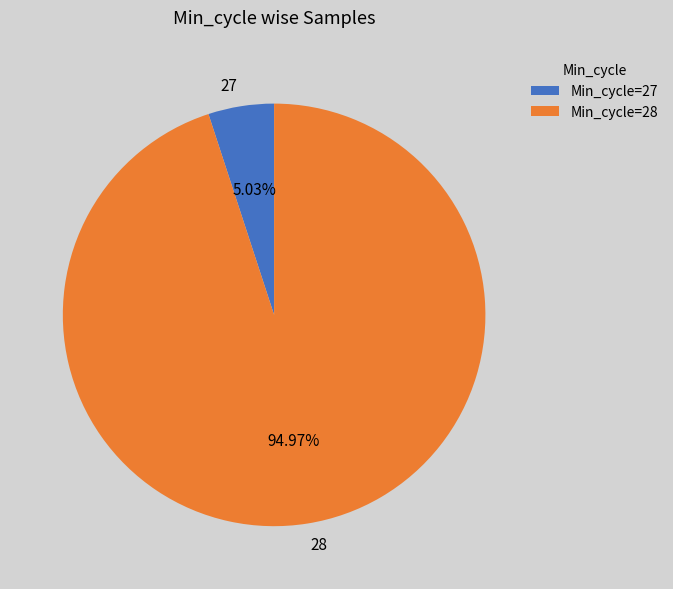

The 28 slice represents 1% of the pie. True or false?

False